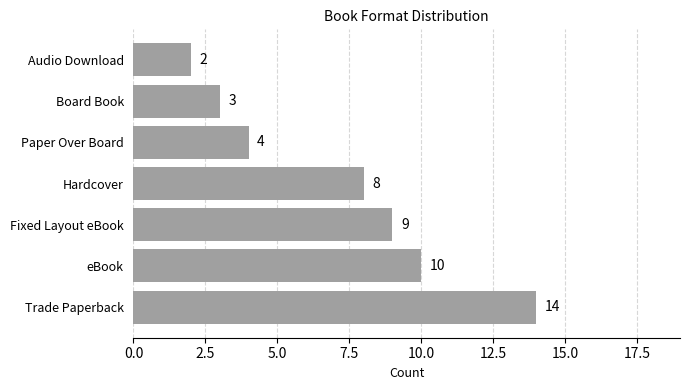

Reading bottom to top, what are all the values shown in this chart?

Trade Paperback=14	eBook=10	Fixed Layout eBook=9	Hardcover=8	Paper Over Board=4	Board Book=3	Audio Download=2